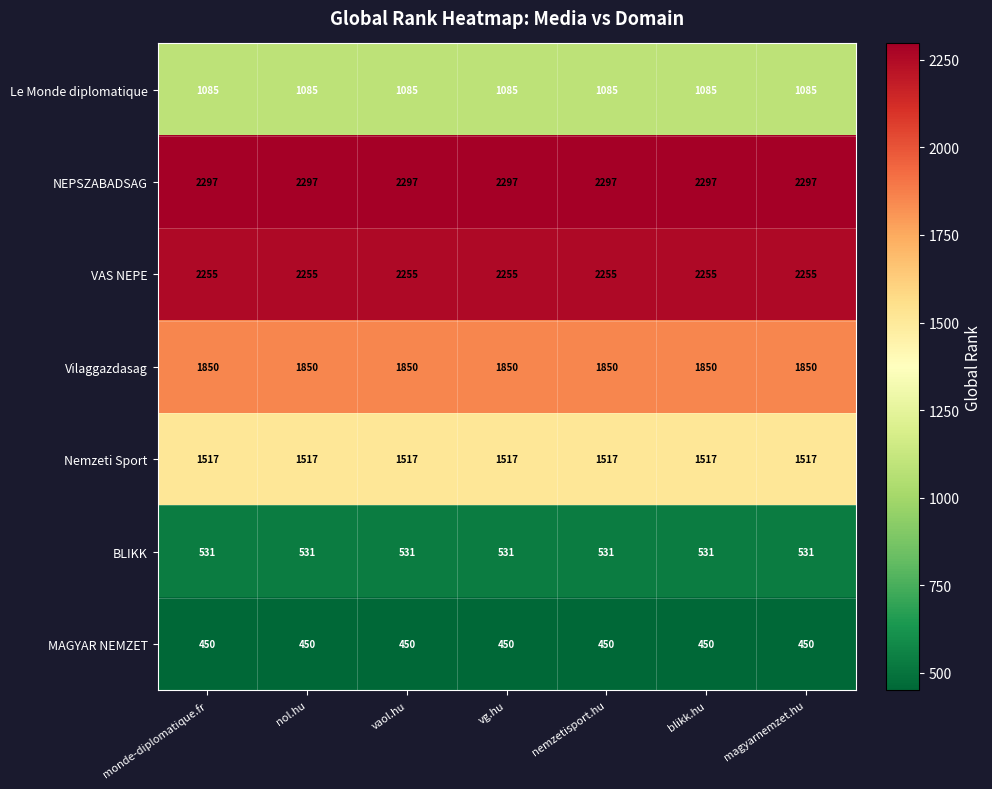

The Nemzeti Sport series shows 2419 at magyarnemzet.hu. True or false?

False